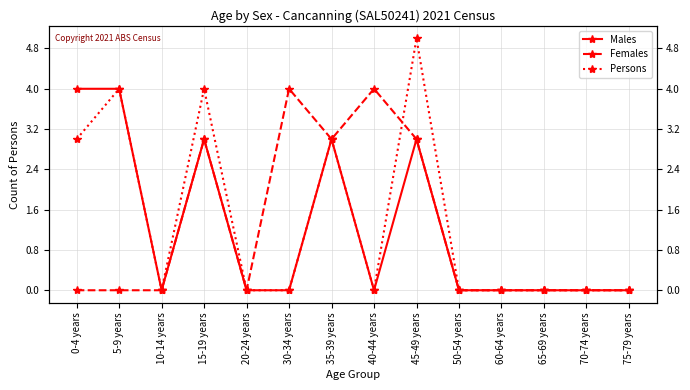

Reading right to left, extract all data points from this chart.

Males: 75-79 years=0	70-74 years=0	65-69 years=0	60-64 years=0	50-54 years=0	45-49 years=3	40-44 years=0	35-39 years=3	30-34 years=0	20-24 years=0	15-19 years=3	10-14 years=0	5-9 years=4	0-4 years=4
Females: 75-79 years=0	70-74 years=0	65-69 years=0	60-64 years=0	50-54 years=0	45-49 years=3	40-44 years=4	35-39 years=3	30-34 years=4	20-24 years=0	15-19 years=3	10-14 years=0	5-9 years=0	0-4 years=0
Persons: 75-79 years=0	70-74 years=0	65-69 years=0	60-64 years=0	50-54 years=0	45-49 years=5	40-44 years=0	35-39 years=3	30-34 years=0	20-24 years=0	15-19 years=4	10-14 years=0	5-9 years=4	0-4 years=3